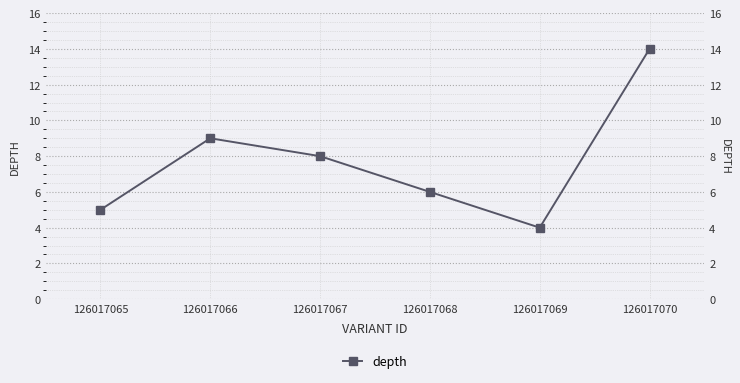

At which label does the data first exceed 8?

126017066